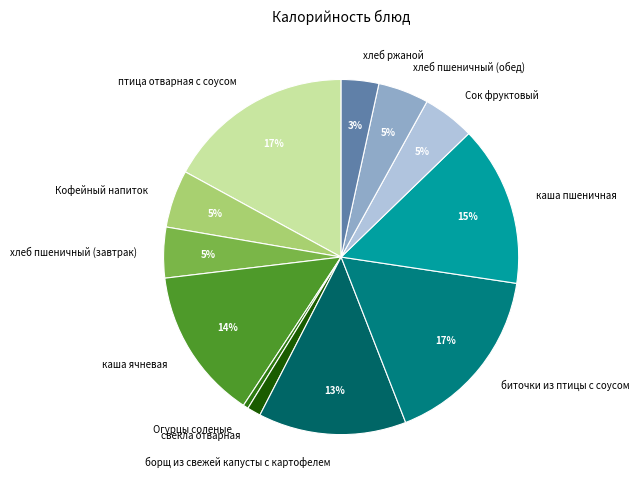

How many slices are in this pie chart?

12